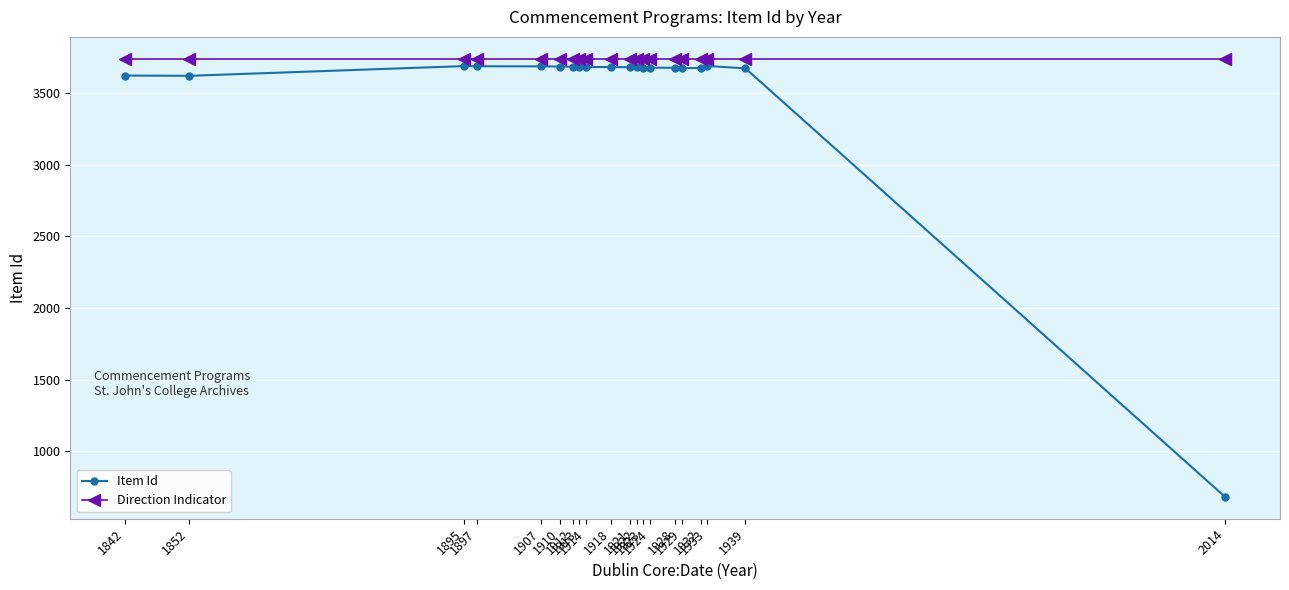

What is the lowest value of the Item Id series?

681